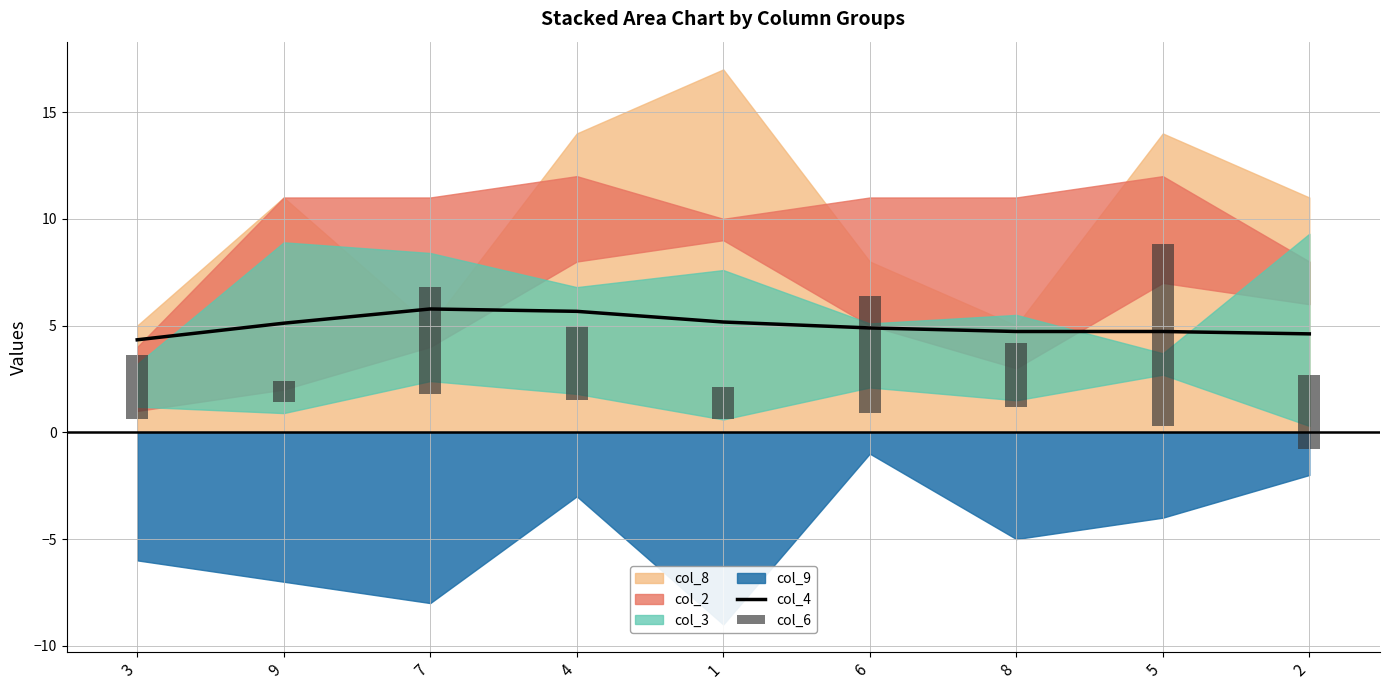

Where does the col_6 series first go above 3?

7